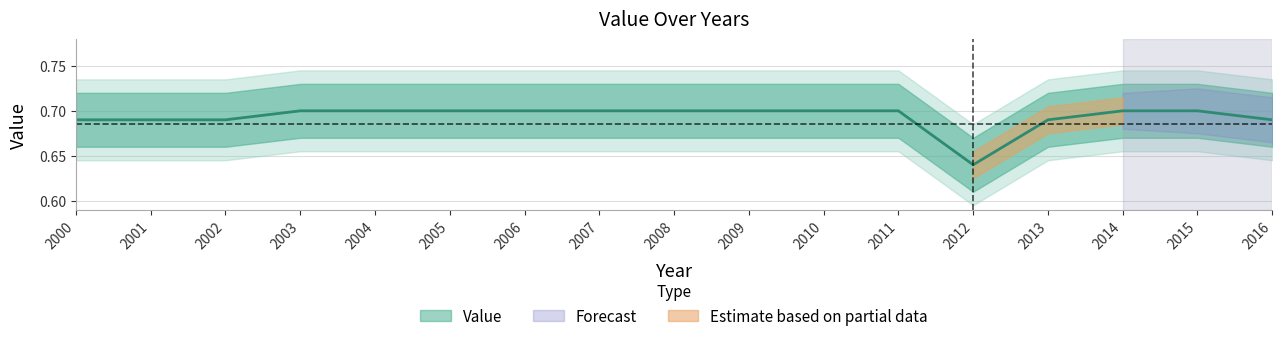

List the labels in order of value, largest first.

2003, 2004, 2005, 2006, 2007, 2008, 2009, 2010, 2011, 2014, 2015, 2000, 2001, 2002, 2013, 2016, 2012